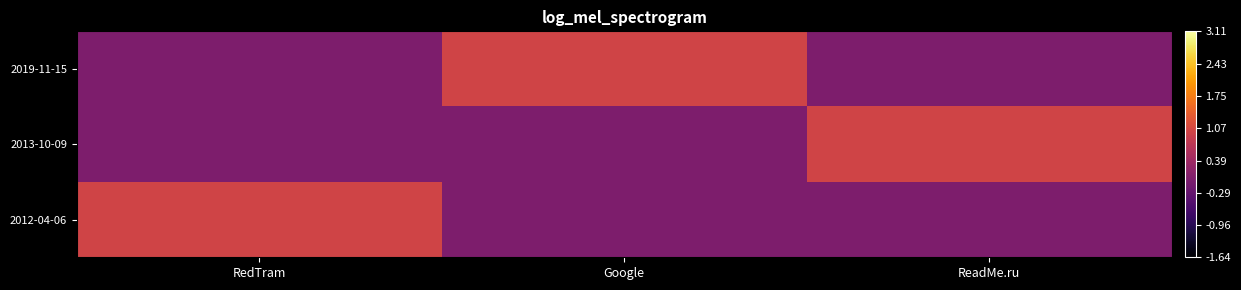

Reading left to right, extract all data points from this chart.

2019-11-15: RedTram=0	Google=1	ReadMe.ru=0
2013-10-09: RedTram=0	Google=0	ReadMe.ru=1
2012-04-06: RedTram=1	Google=0	ReadMe.ru=0